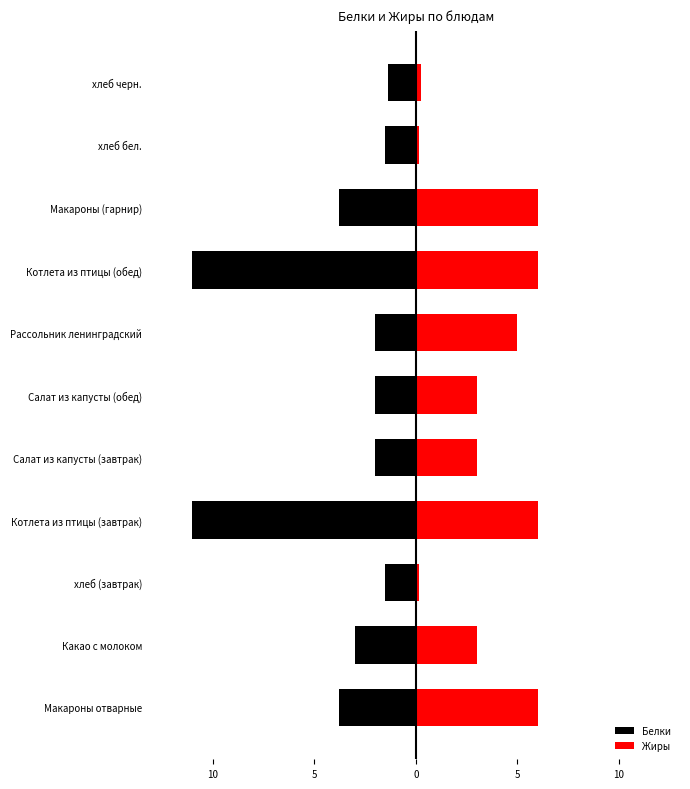

Reading right to left, transcribe all the data shown in this chart.

Белки: -1.4	-1.5	-3.8	-11.0	-2.0	-2.0	-2.0	-11.0	-1.5	-3.0	-3.8
Жиры: 0.3	0.2	6.0	6.0	5.0	3.0	3.0	6.0	0.2	3.0	6.0